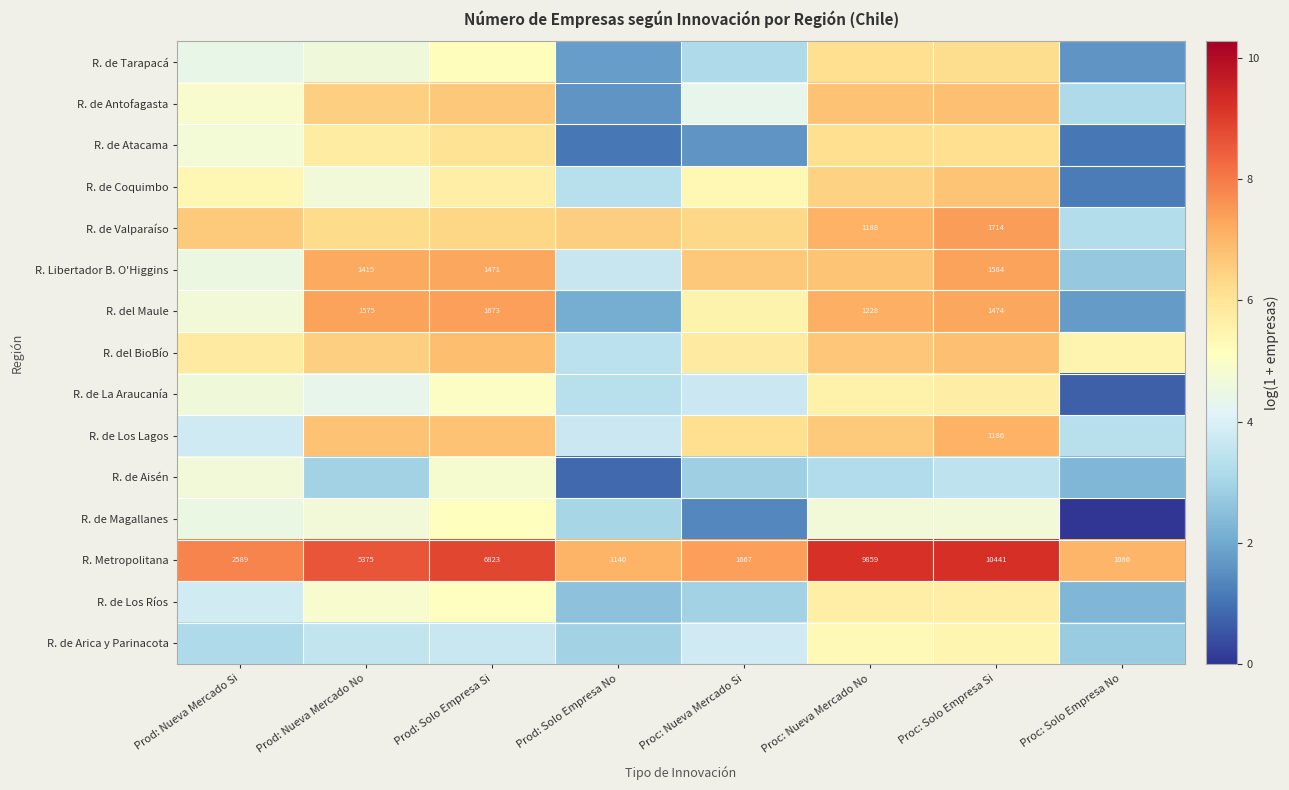

True or false: R. de Los Lagos has a value of 9.2 at Prod: Nueva Mercado No.

False